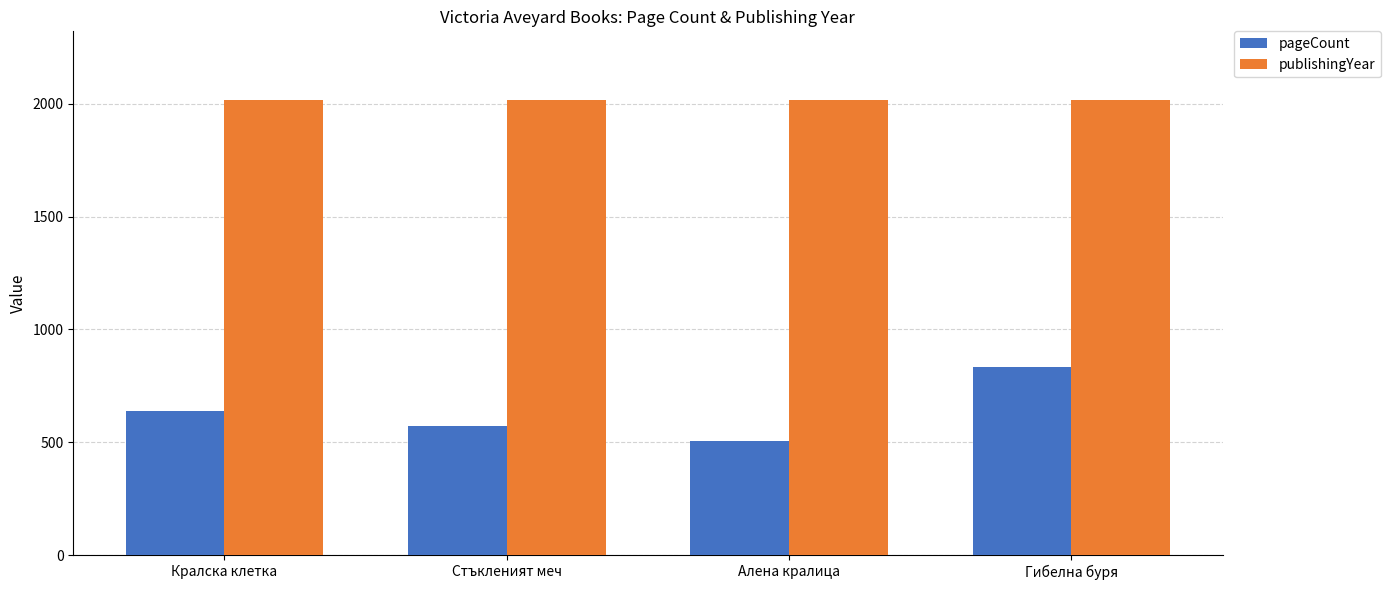

Rank the categories by pageCount value from highest to lowest.

Гибелна буря, Кралска клетка, Стъкленият меч, Алена кралица